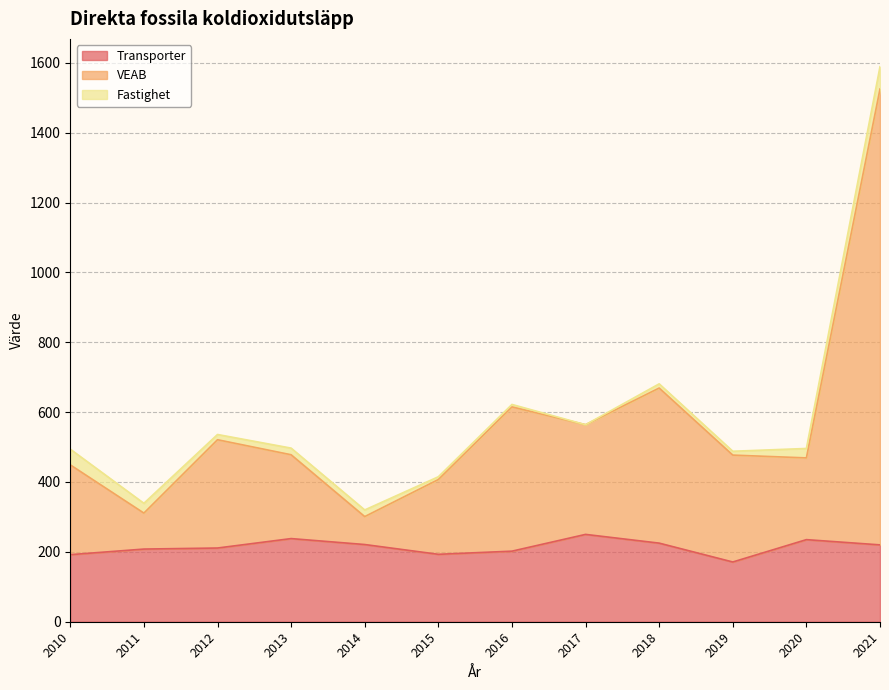

The Transporter series shows 363 at 2020. True or false?

False